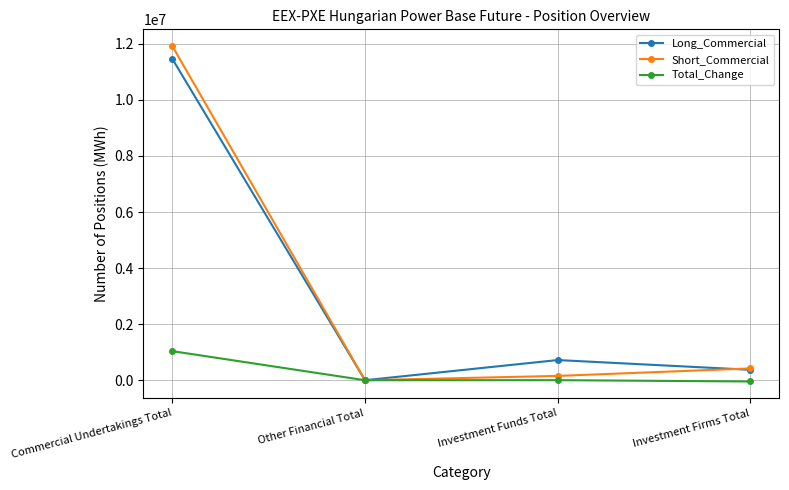

How many lines are shown in the chart?

3